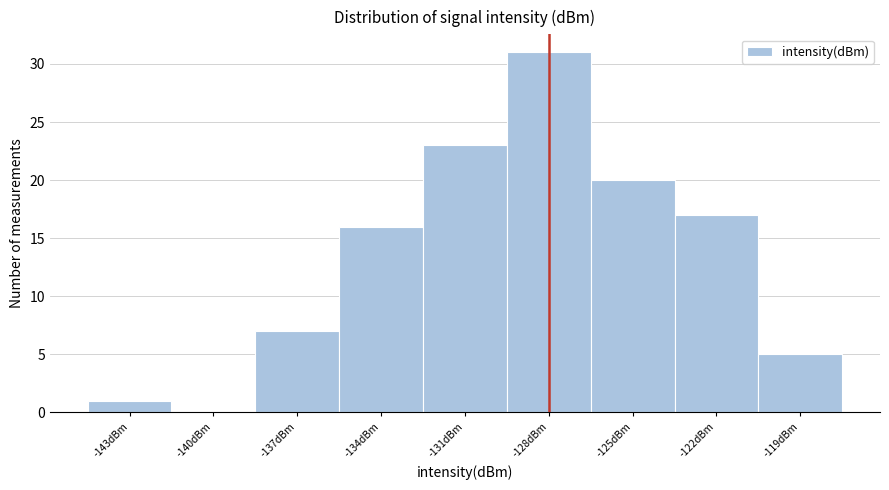

Reading left to right, transcribe all the data shown in this chart.

-143dBm=1	-140dBm=0	-137dBm=7	-134dBm=16	-131dBm=23	-128dBm=31	-125dBm=20	-122dBm=17	-119dBm=5